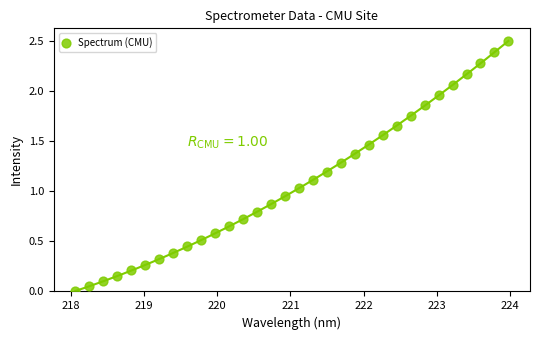

What is the range of Y values (max minus min)?

2.5